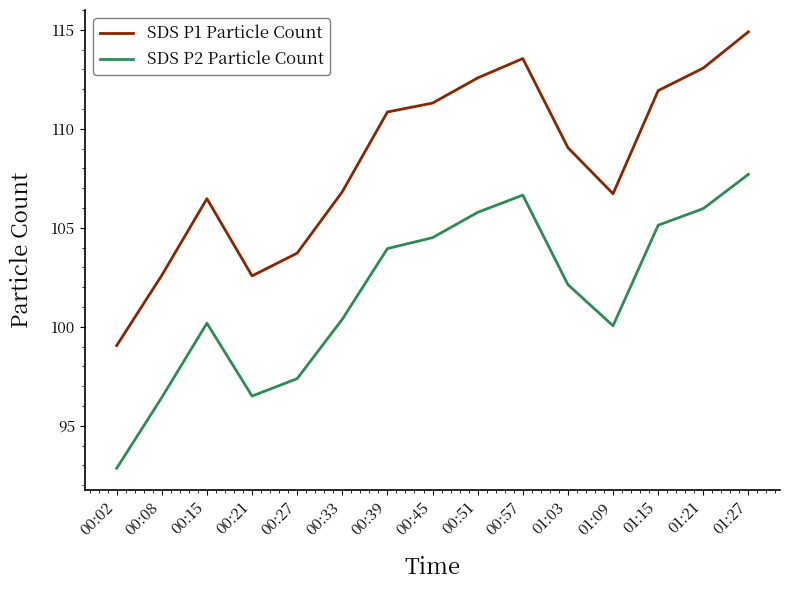

Rank the series by their average value, from lowest to highest.

SDS P2 Particle Count, SDS P1 Particle Count